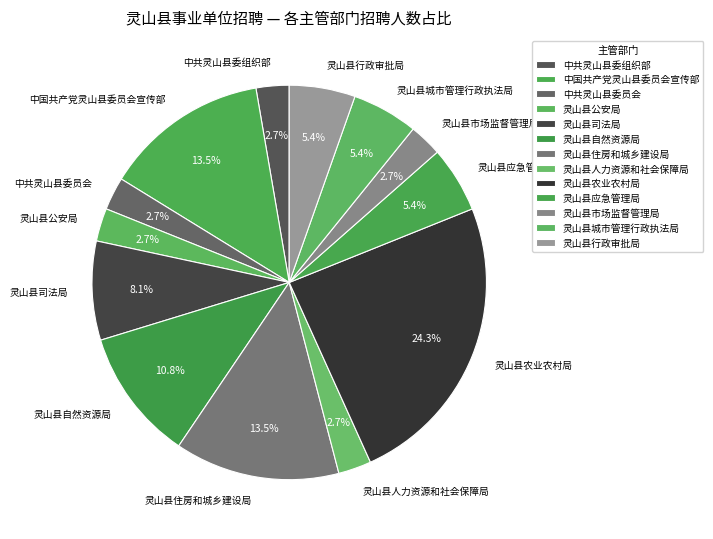

How much of the chart is everything except 中共灵山县委组织部?

97.3%